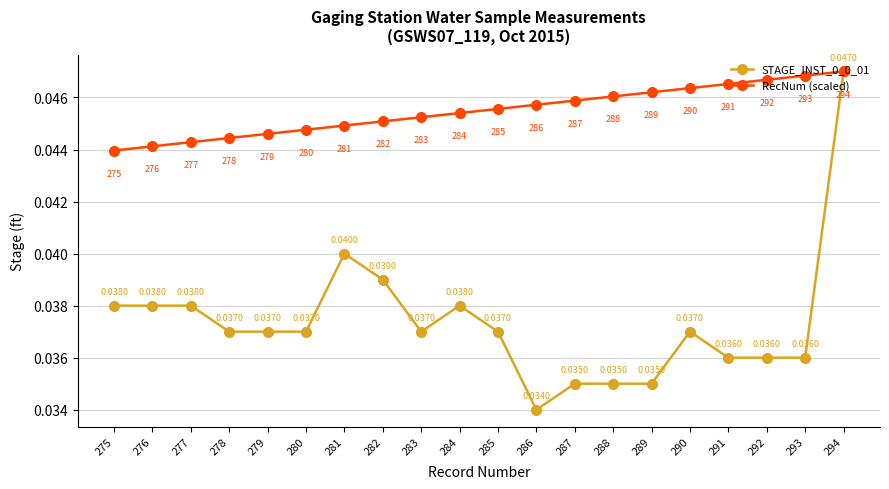

Which series has the largest total across all categories?

RecNum (scaled)